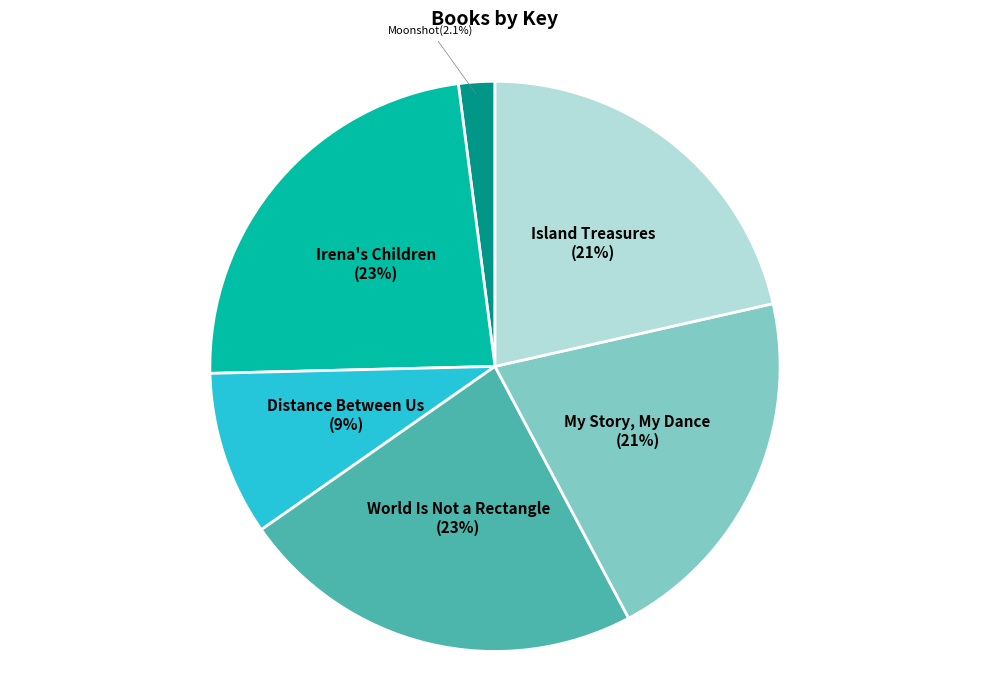

How many segments does this pie chart have?

6